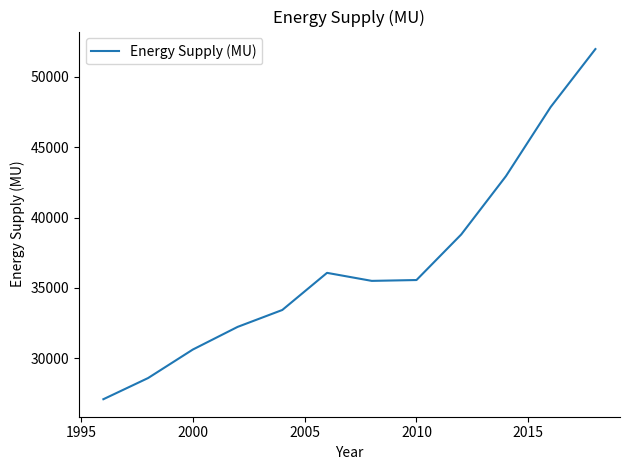

How many lines are shown in the chart?

1